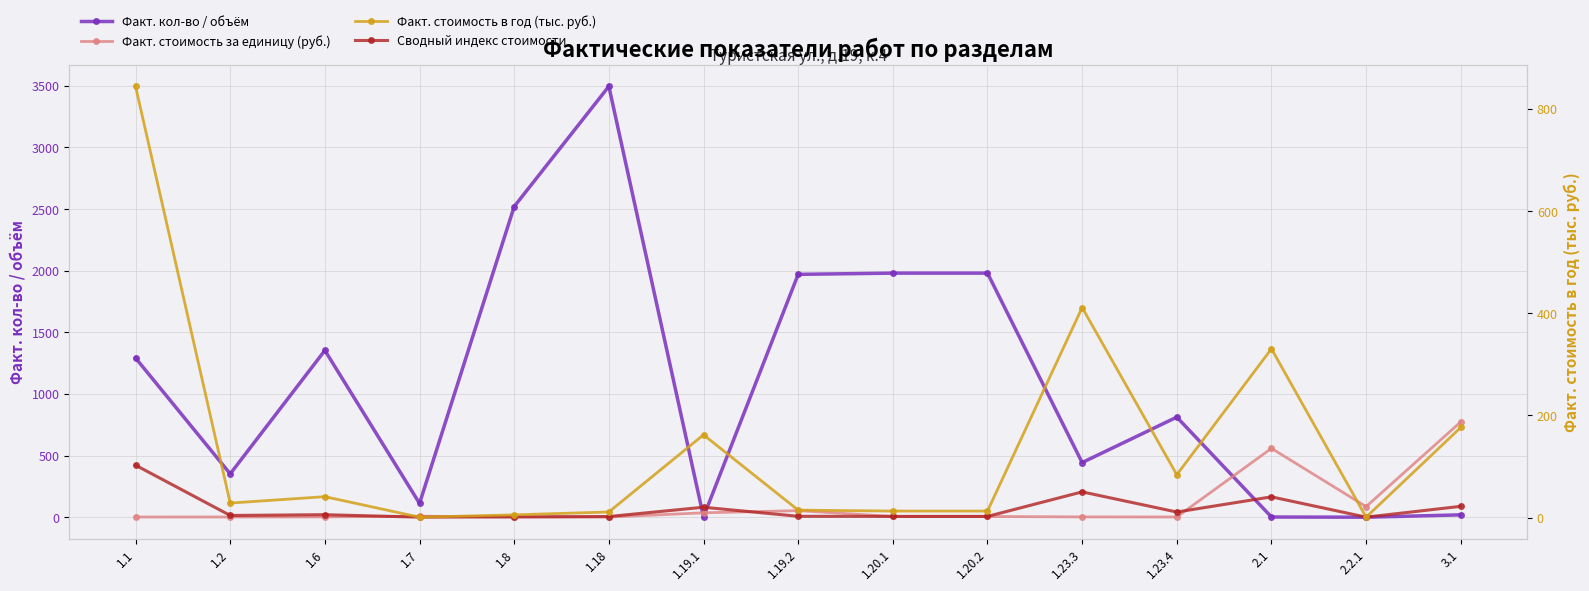

True or false: Факт. стоимость за единицу (руб.) has more than 1 points higher than both neighbors.

True